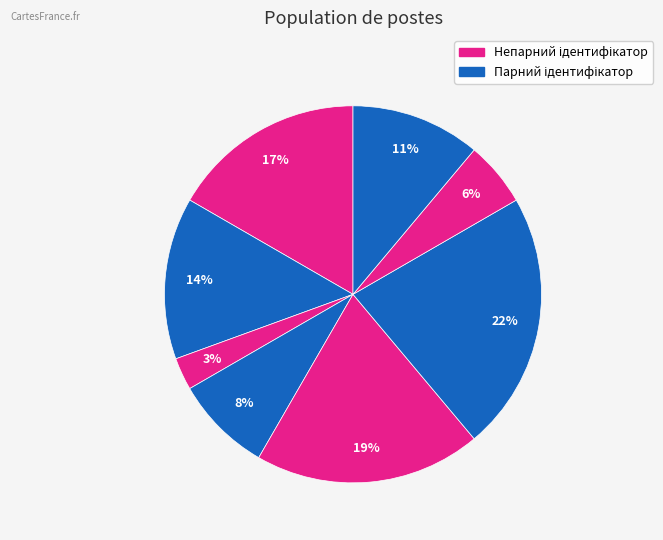

Count the number of slices in the pie.

8